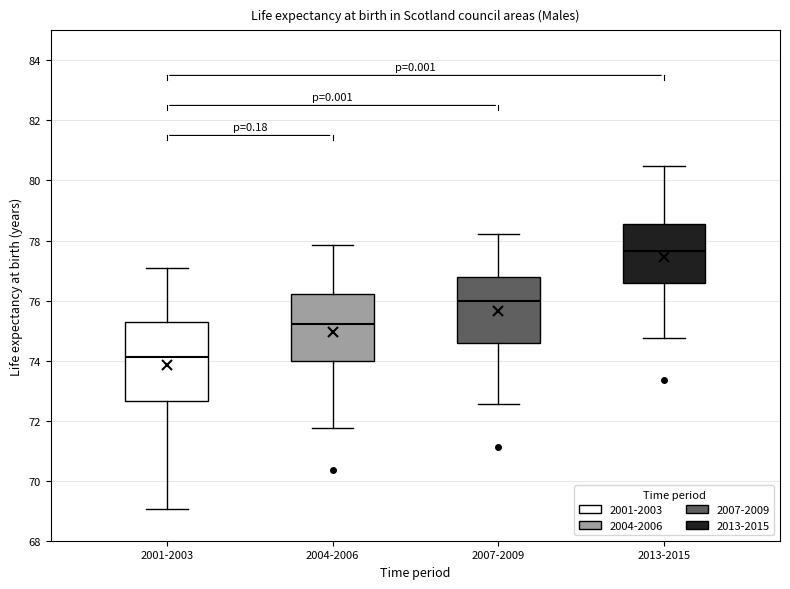

Reading left to right, transcribe this box plot: for each box, give where its median line is, the range the box spans, and where its two whiskers end, as read against the y-axis. The values are not printed on the chart, so give them approximately, as read against the axis.

2001-2003: median 74.2, box 72.6 to 75.2, whiskers 69.0 to 77.0
2004-2006: median 75.2, box 74.0 to 76.2, whiskers 71.8 to 77.8
2007-2009: median 76.0, box 74.6 to 76.8, whiskers 72.6 to 78.2
2013-2015: median 77.6, box 76.6 to 78.6, whiskers 74.8 to 80.4